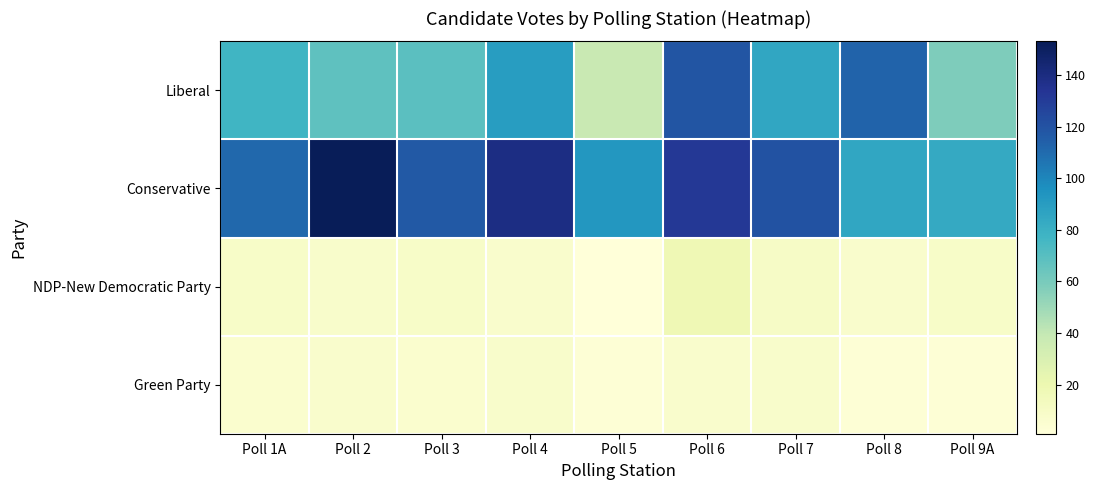

Which series has the largest total across all categories?

Conservative